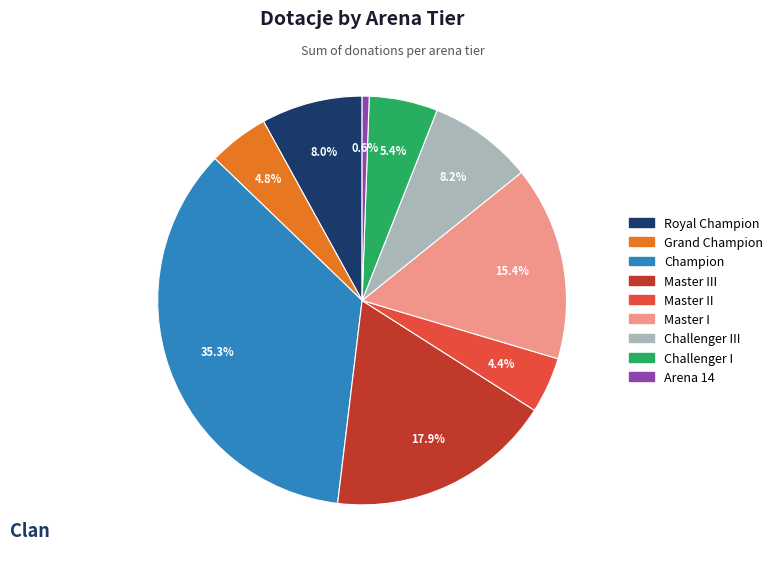

Is there any slice that represents more than half of the pie?

No